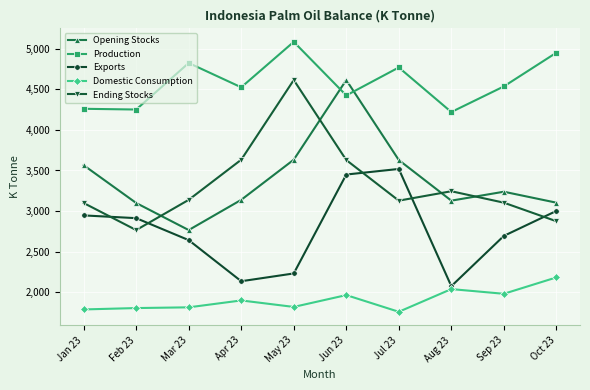

What is the label of the 5th point from the left?

May 23